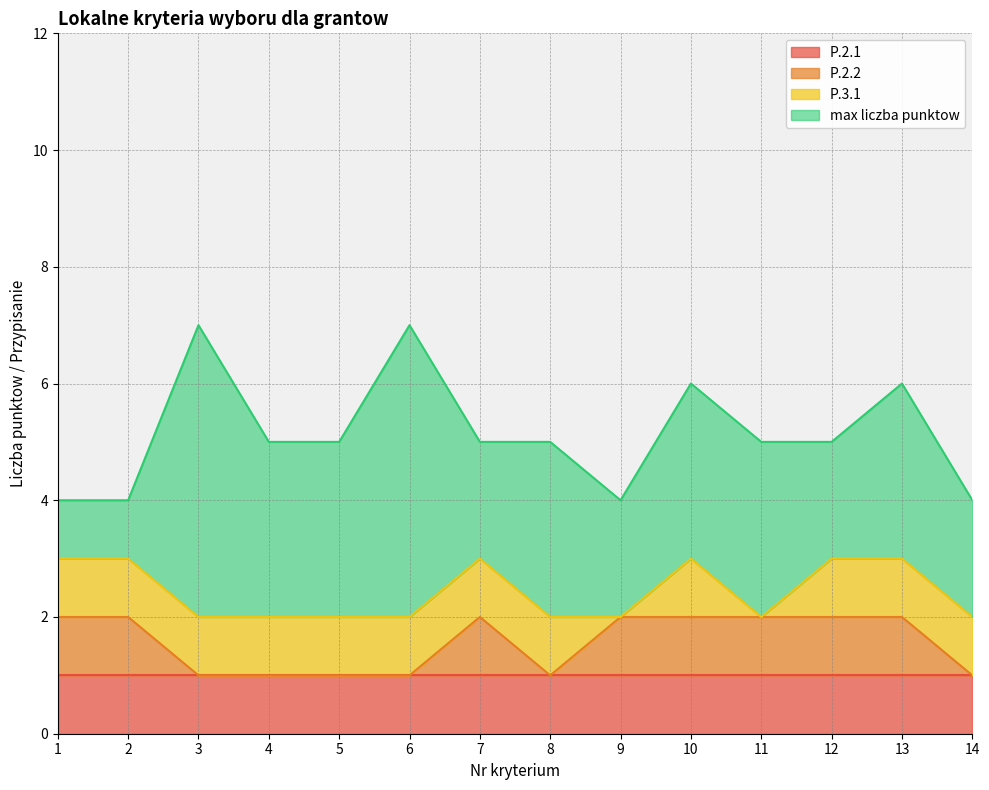

Where is P.2.2 nearest to the value 0?

3